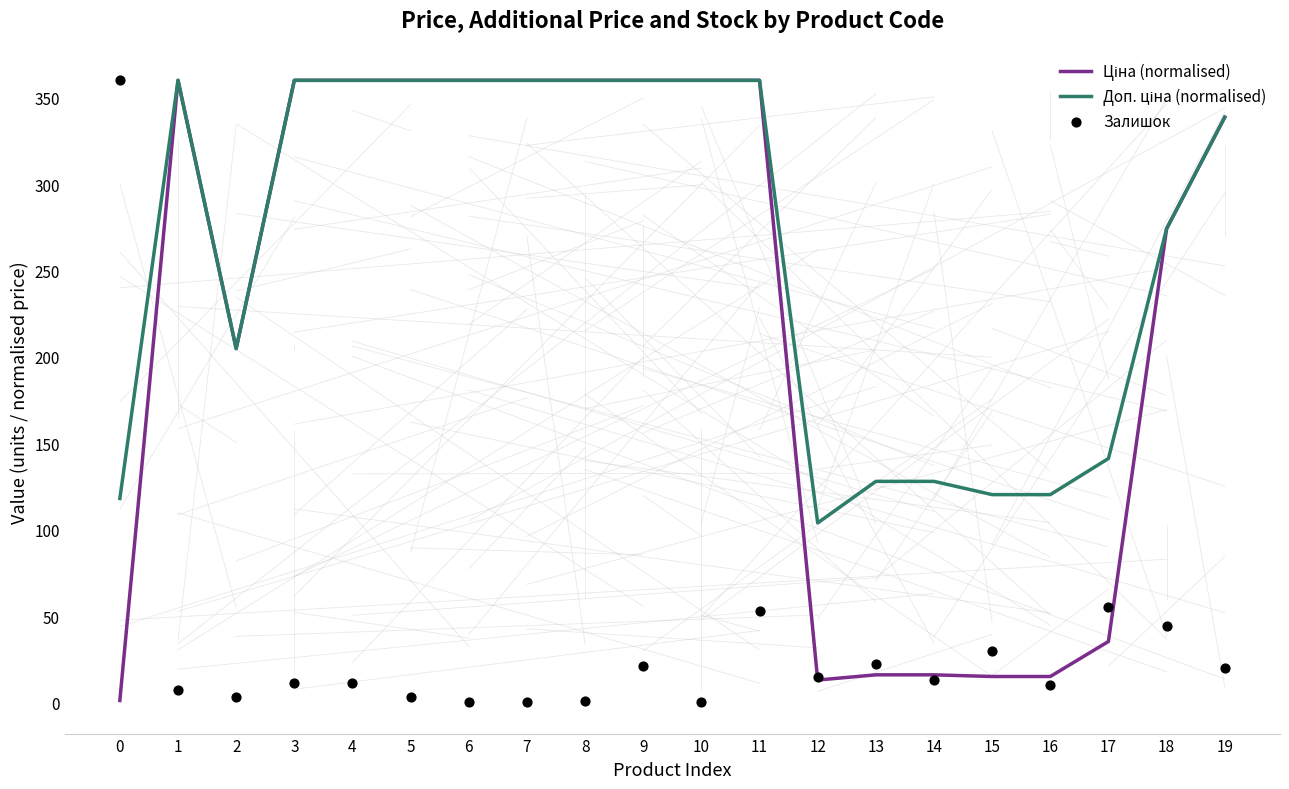

Is the value of Ціна (normalised) at 1 greater than the value of Доп. ціна (normalised) at 6?

No